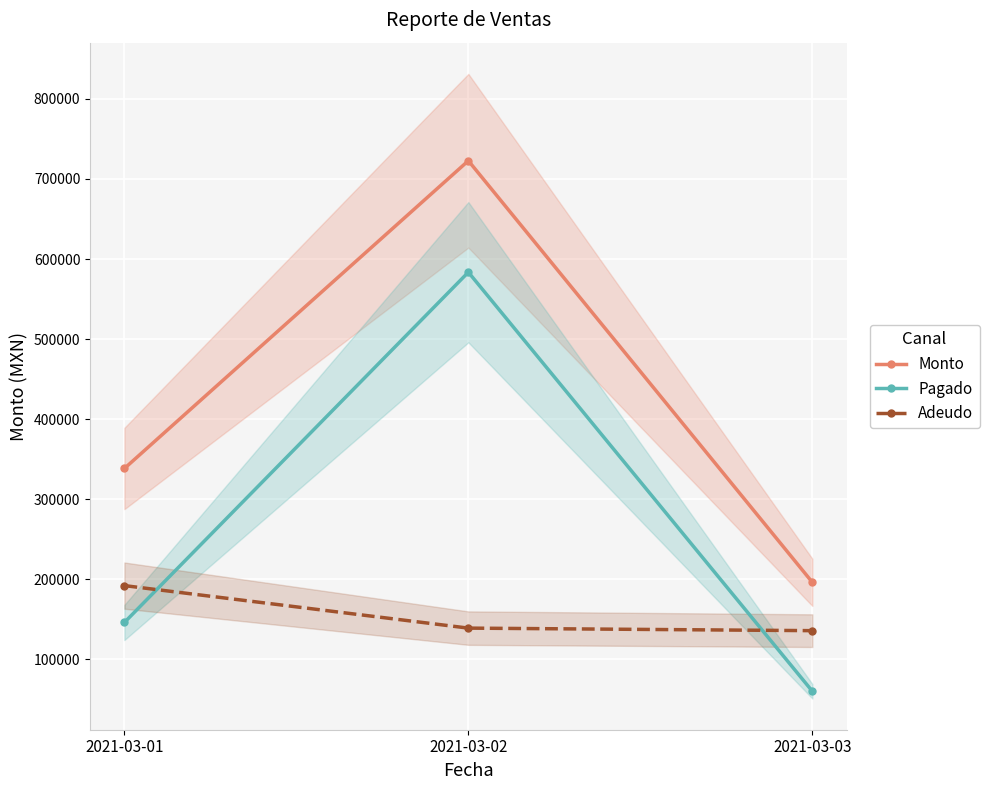

Is the value of Pagado at 2021-03-02 greater than the value of Monto at 2021-03-03?

Yes